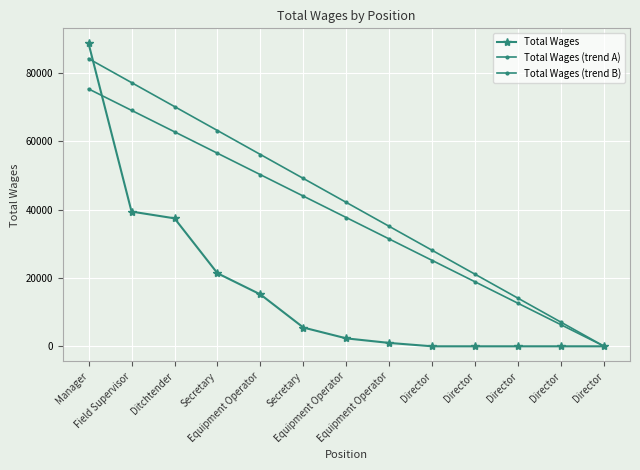

Is this an area chart (filled region under the line)?

No